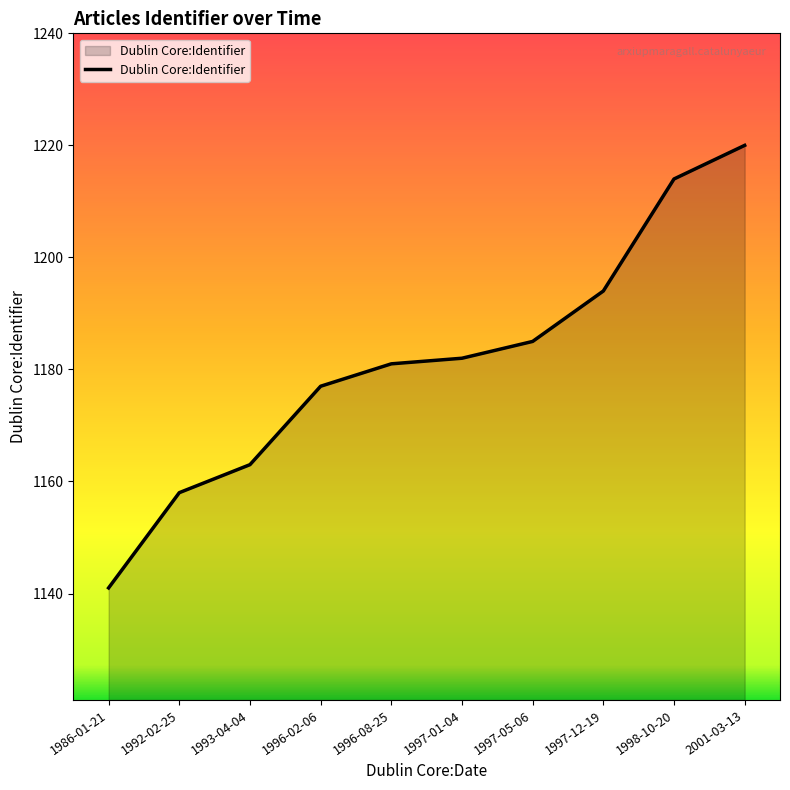

List the labels in order of value, smallest first.

1986-01-21, 1992-02-25, 1993-04-04, 1996-02-06, 1996-08-25, 1997-01-04, 1997-05-06, 1997-12-19, 1998-10-20, 2001-03-13